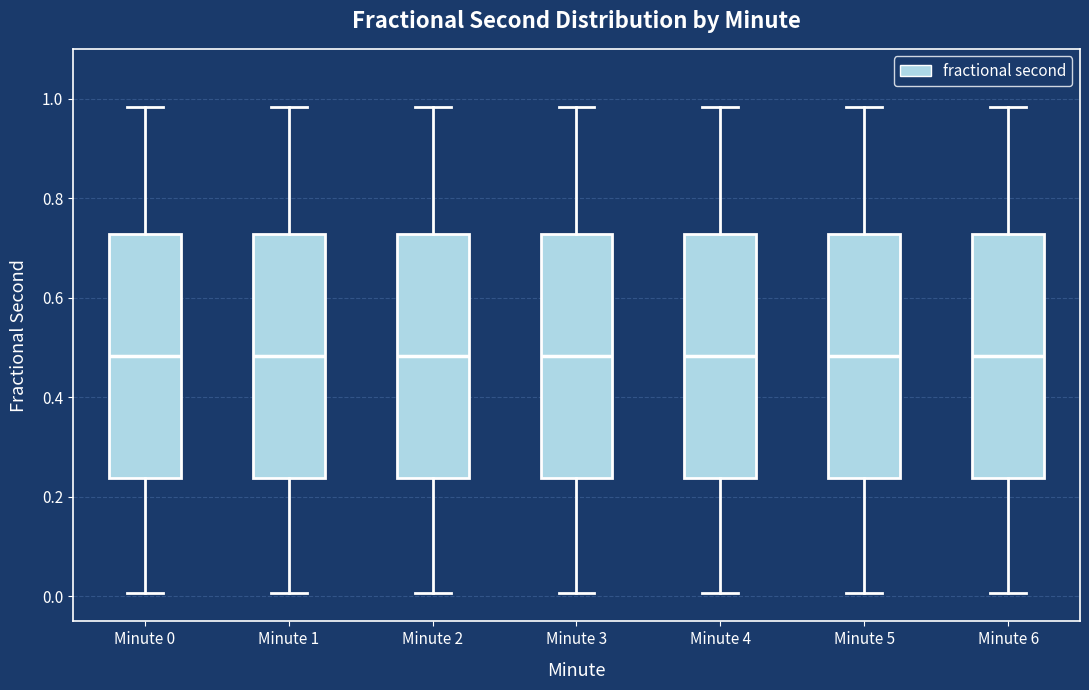

Where is the upper edge of the box for Minute 2 on the y-axis? The values are not printed on the chart, so give them approximately, as read against the axis.

0.72